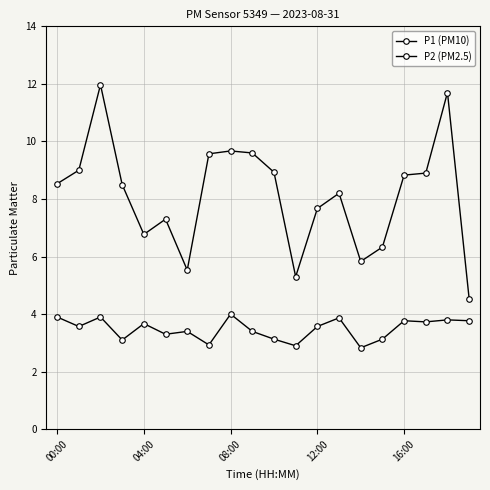

Is this an area chart (filled region under the line)?

No